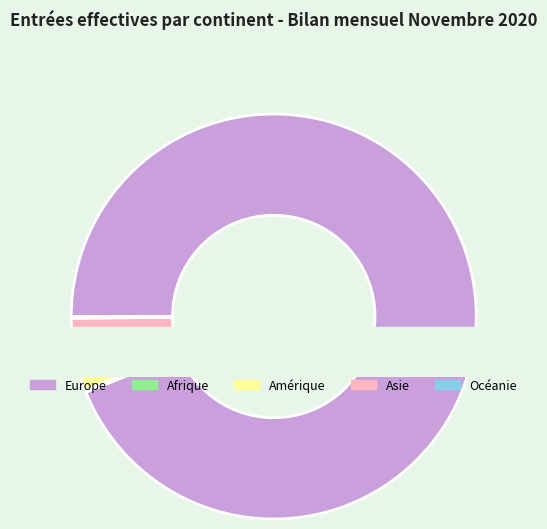

What is the change in value from Europe to Océanie?

-4966